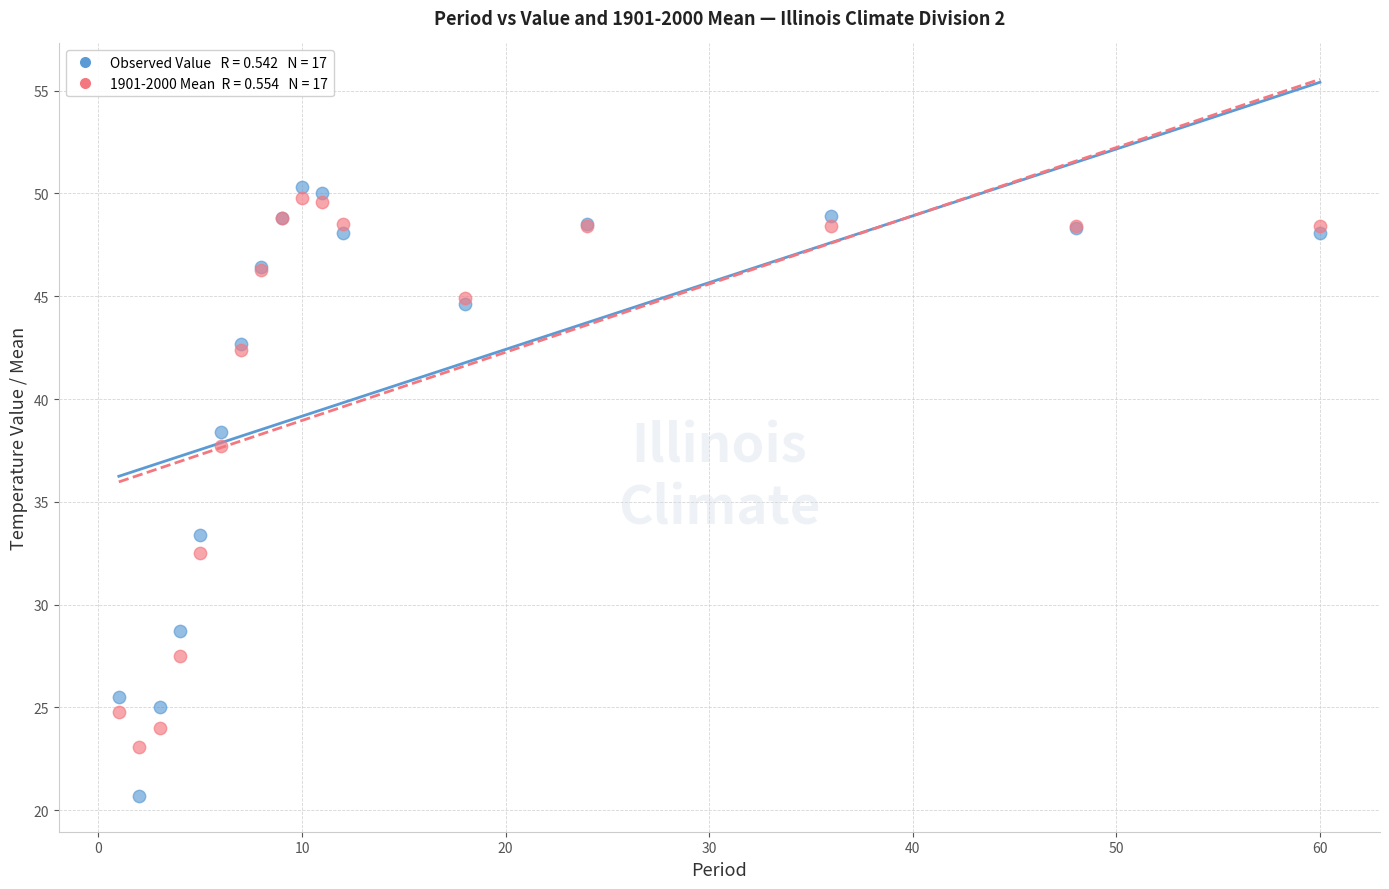

Across all series, what Y value is closest to 35?

33.4